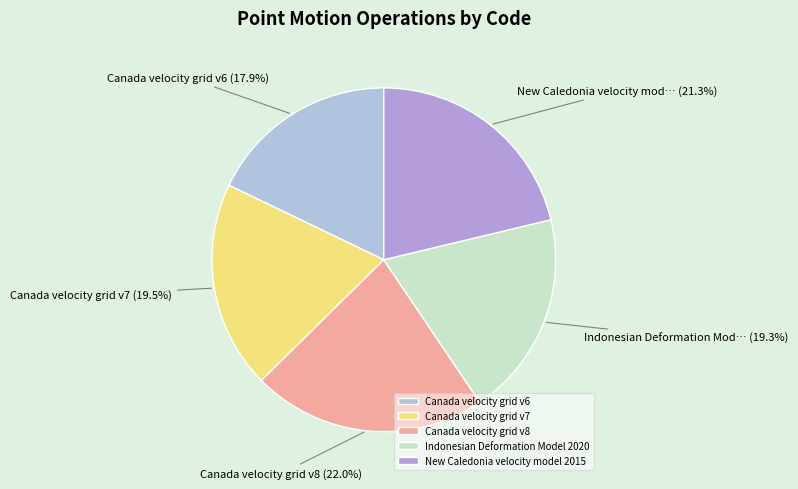

The Indonesian Deformation Model 2020 slice represents 27% of the pie. True or false?

False